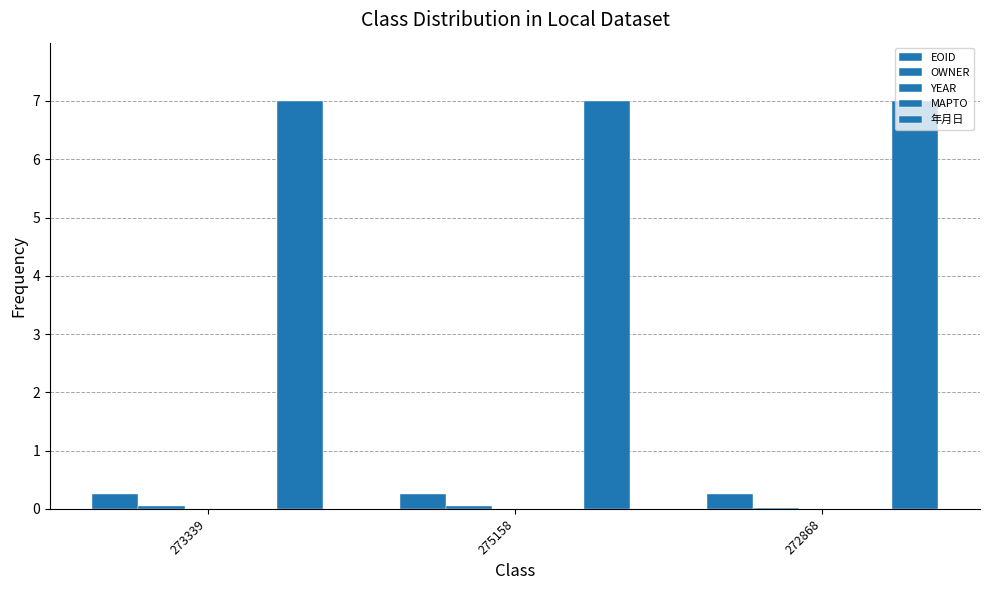

Between 275158 and 272868, which series saw the biggest shift?

OWNER